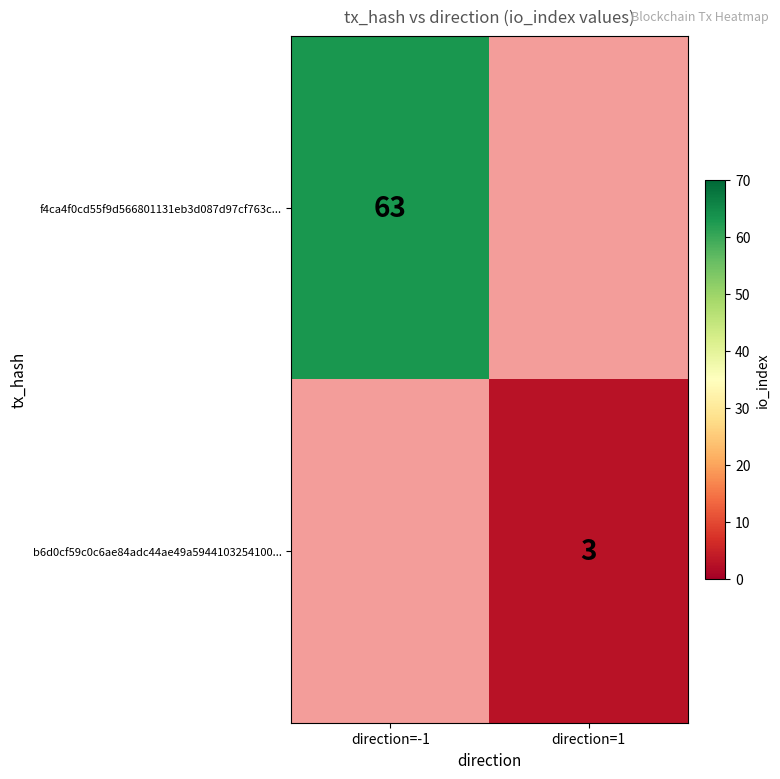

What is the maximum value shown in the chart?

63.0